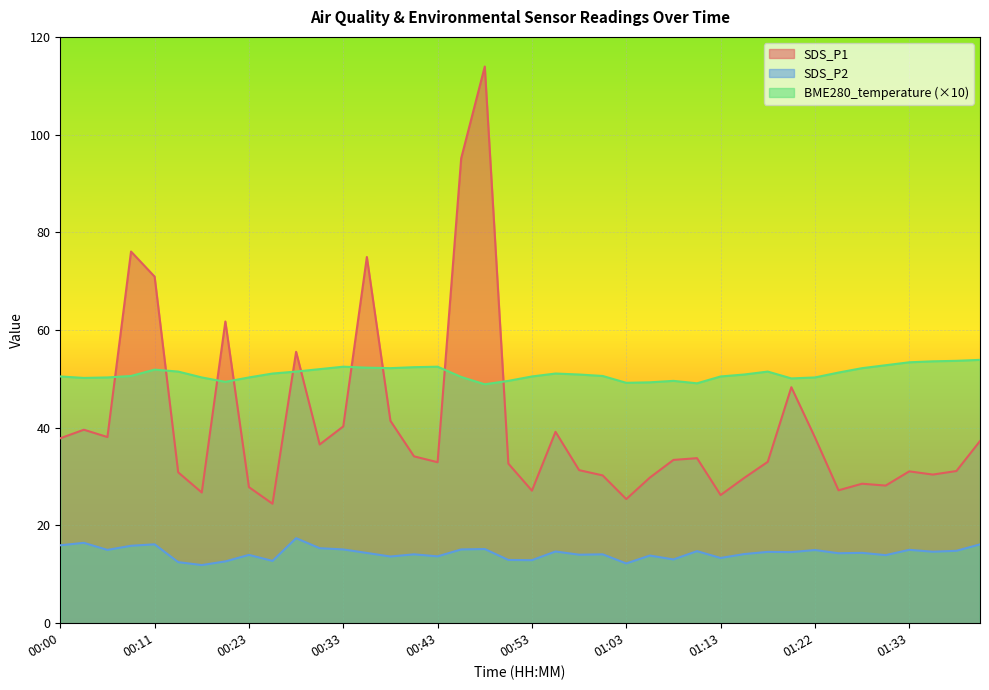

Between 00:31 and 01:37, which series saw the biggest shift?

SDS_P1